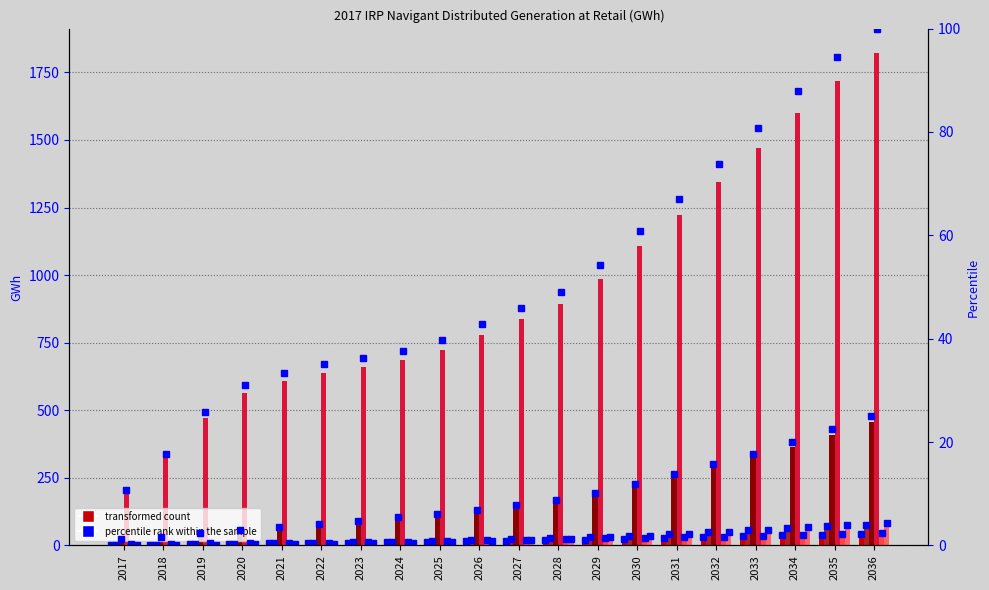

Which label corresponds to the smallest value in the chart?

2017